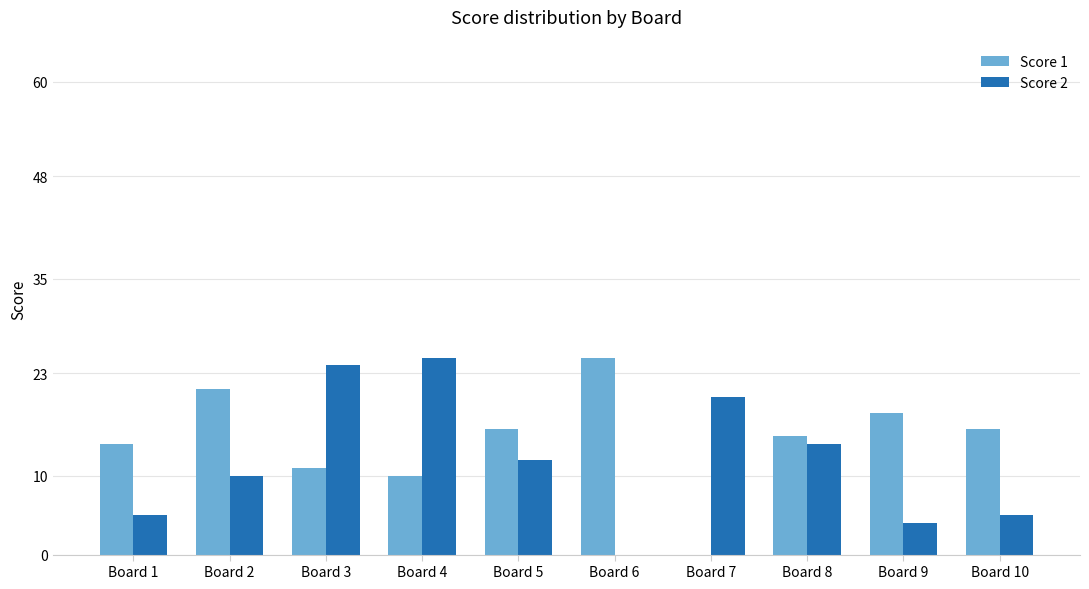

Which series changed the most between Board 3 and Board 5?

Score 2